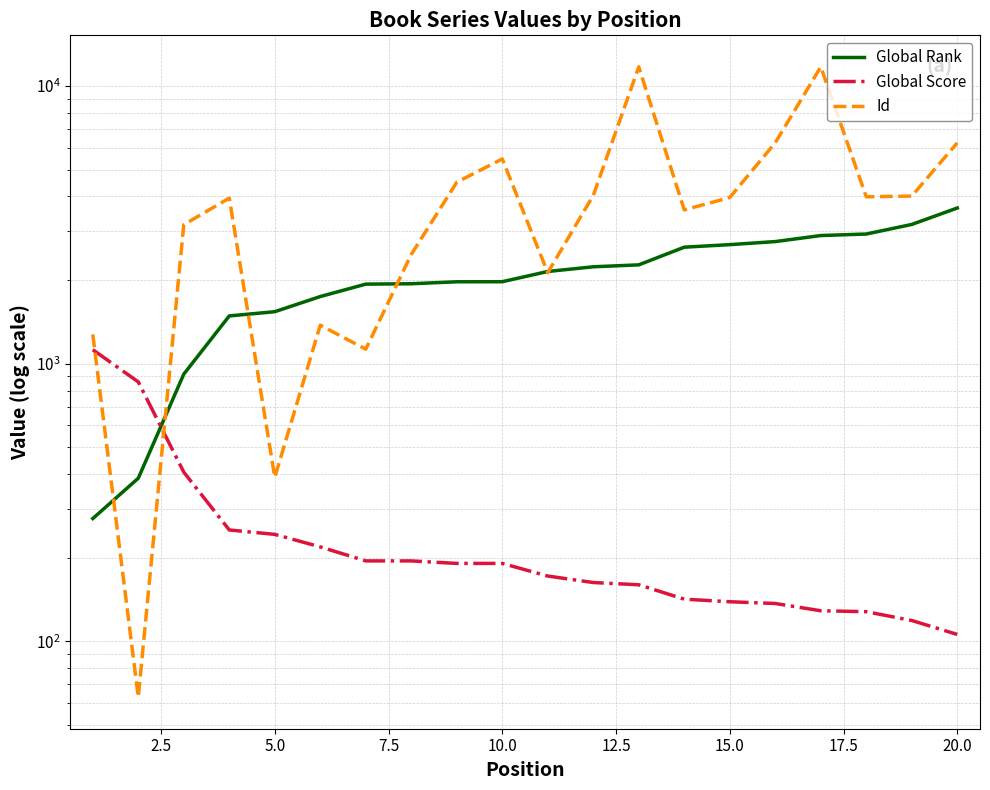

How many times do Global Rank and Id cross each other?

6